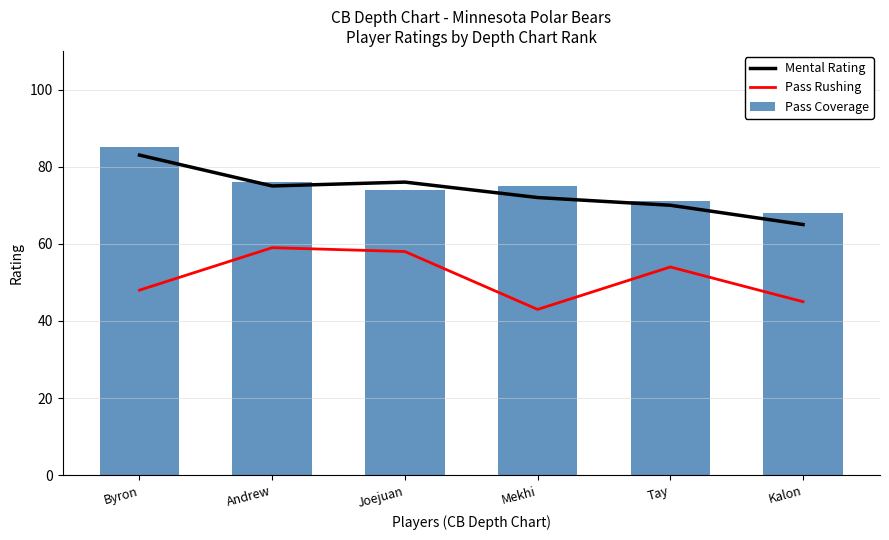

What is the difference between the Pass Rushing values at Byron and Andrew?

11